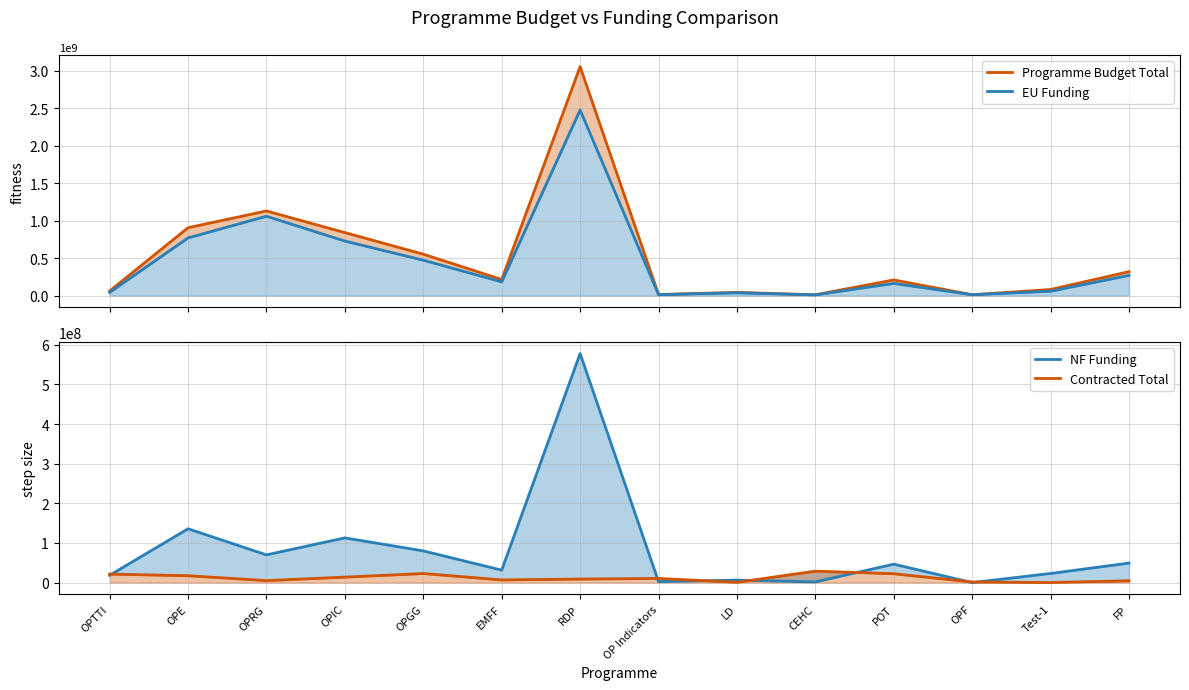

At which category is the sum across all series the highest?

RDP